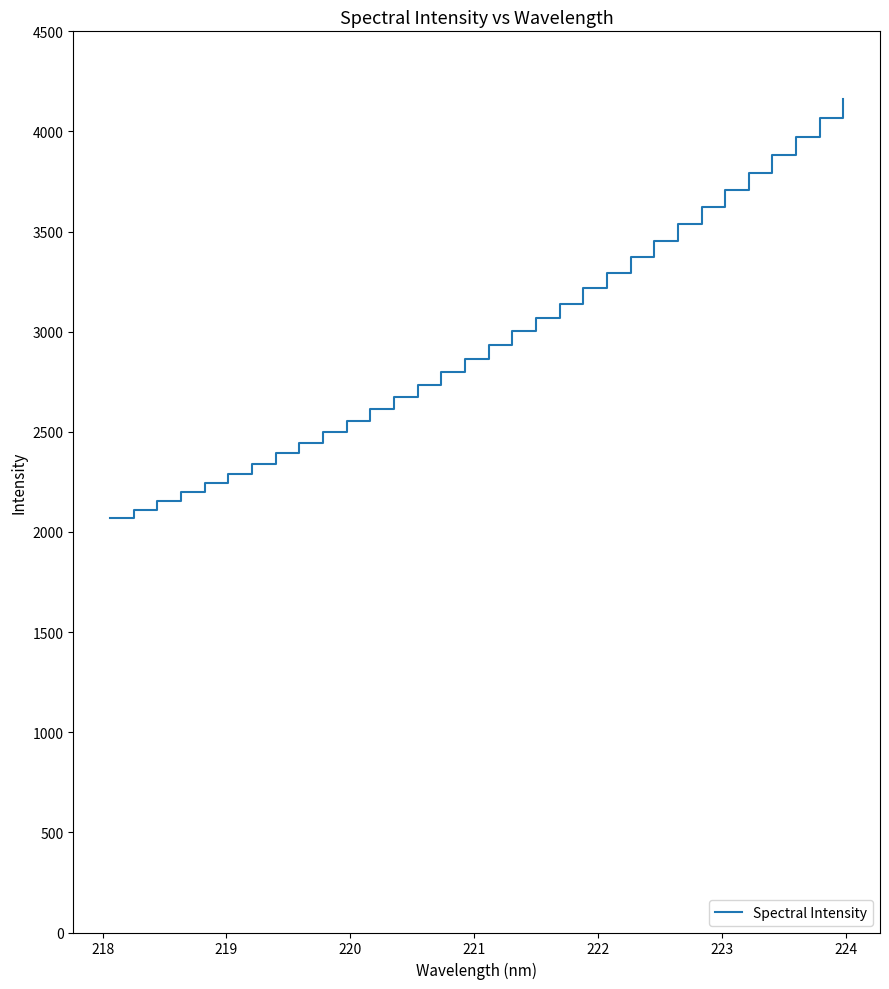

What is the difference between the maximum and minimum values?

2092.5